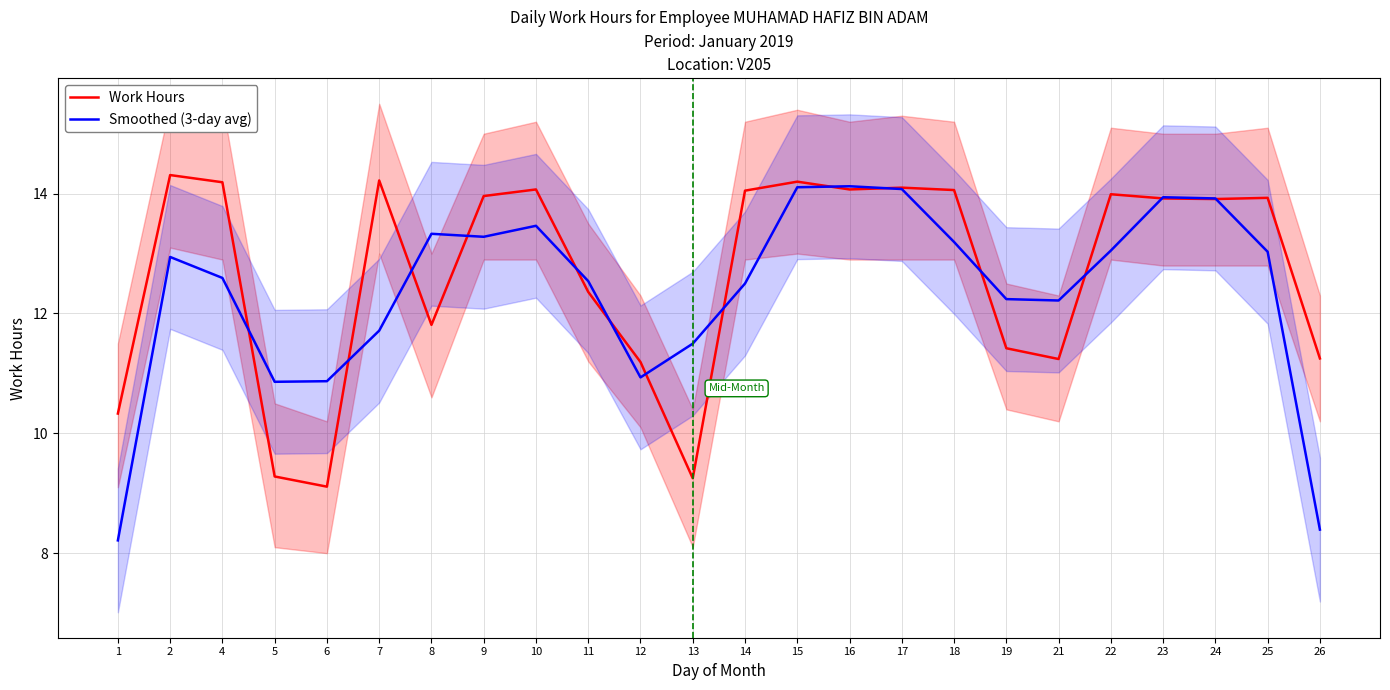

Which series changed the most between 5 and 16?

Work Hours